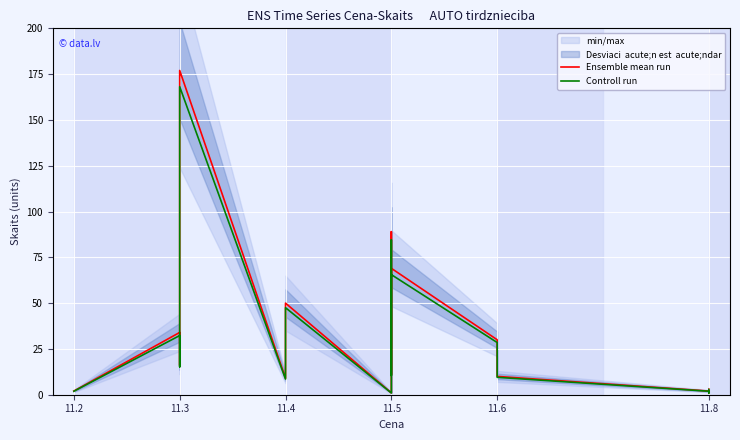

True or false: Ensemble mean run and Controll run cross at least once.

False